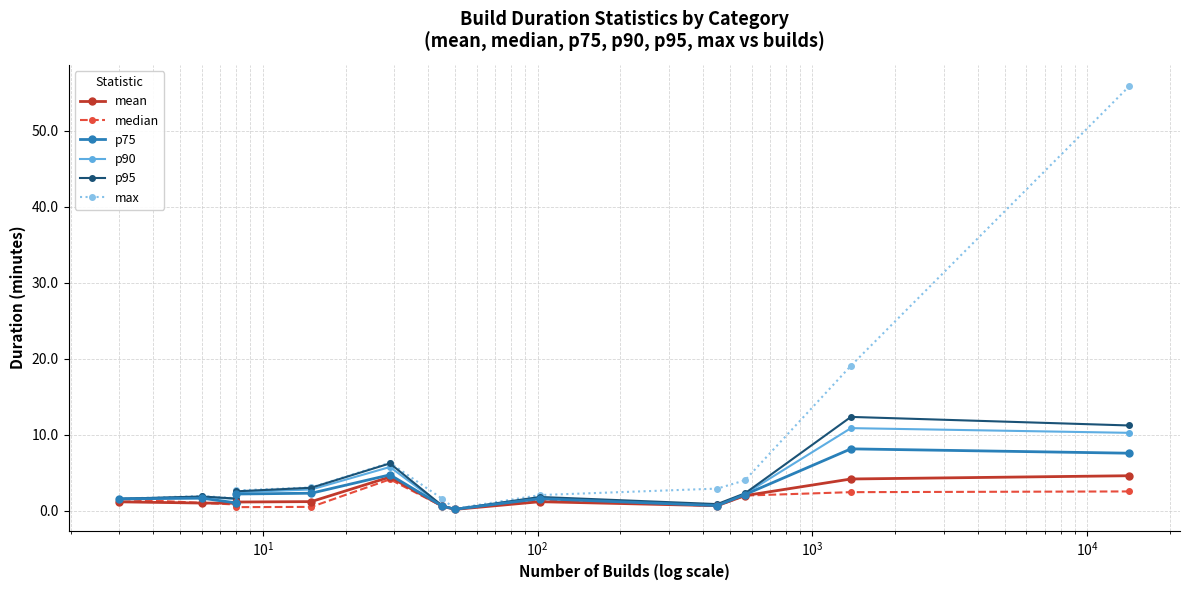

Which series has the largest total across all categories?

max